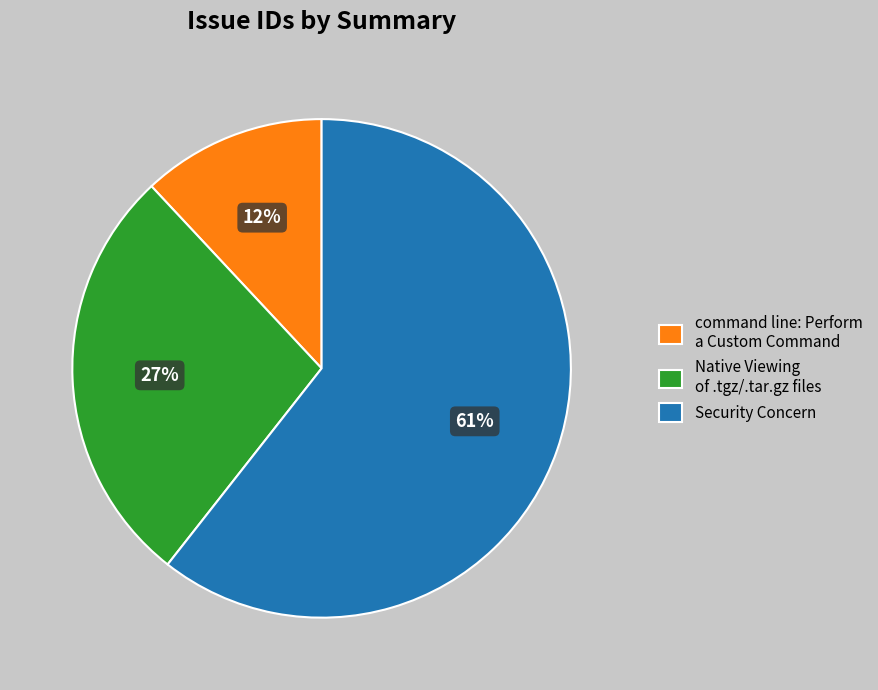

What is the largest slice in the pie chart?

Security Concern